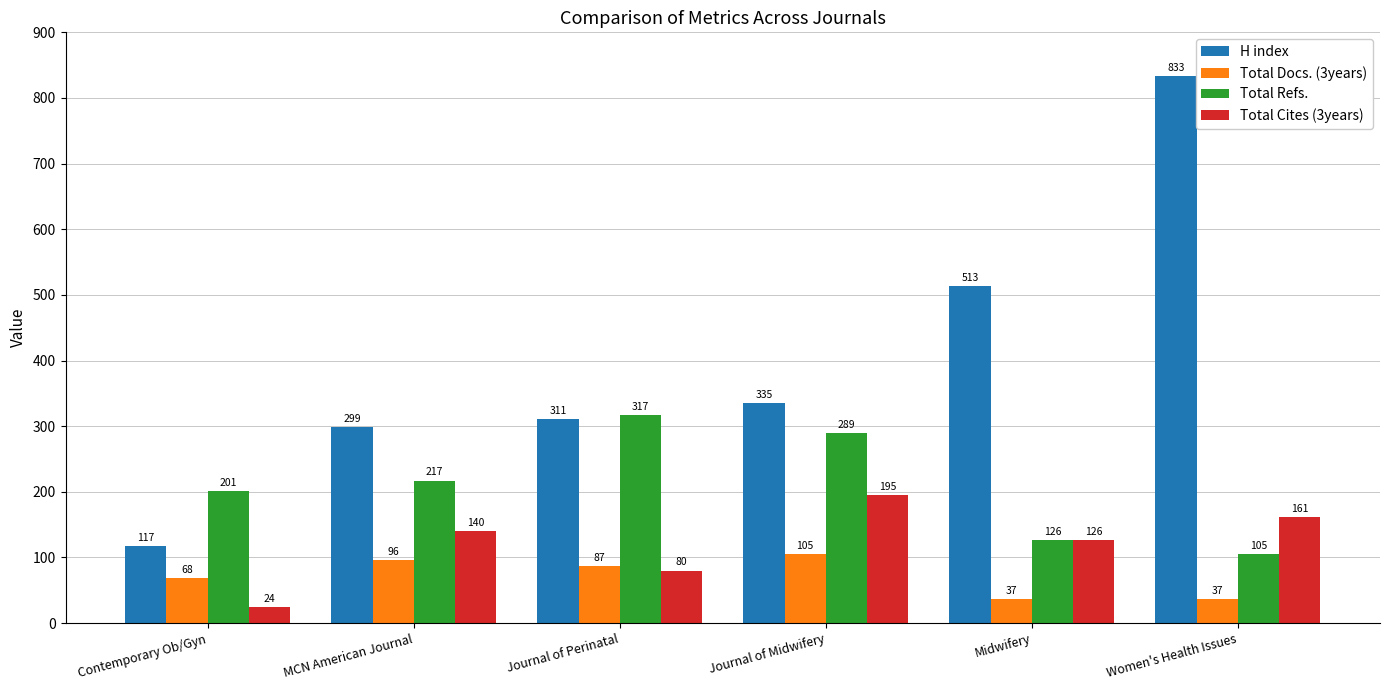

At MCN American Journal, list the series in order from smallest to largest.

Total Docs. (3years), Total Cites (3years), Total Refs., H index